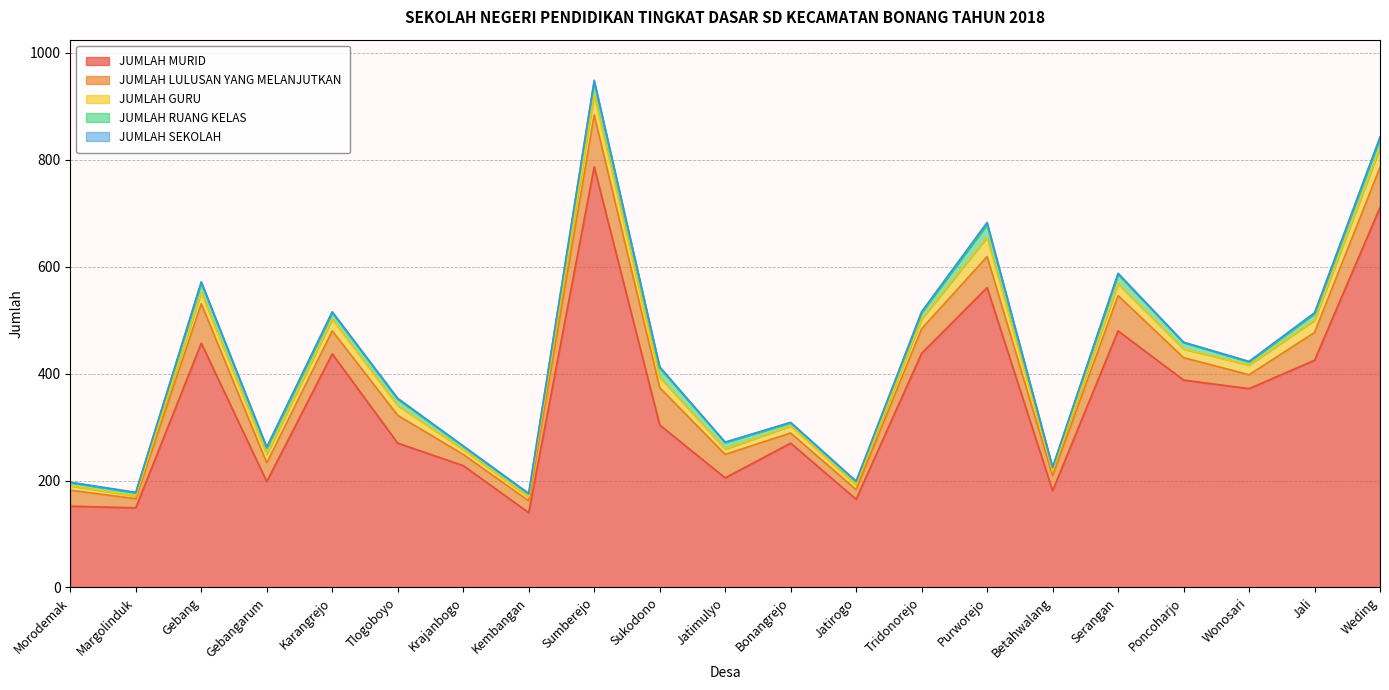

Where is the first local maximum for JUMLAH RUANG KELAS?

Gebang